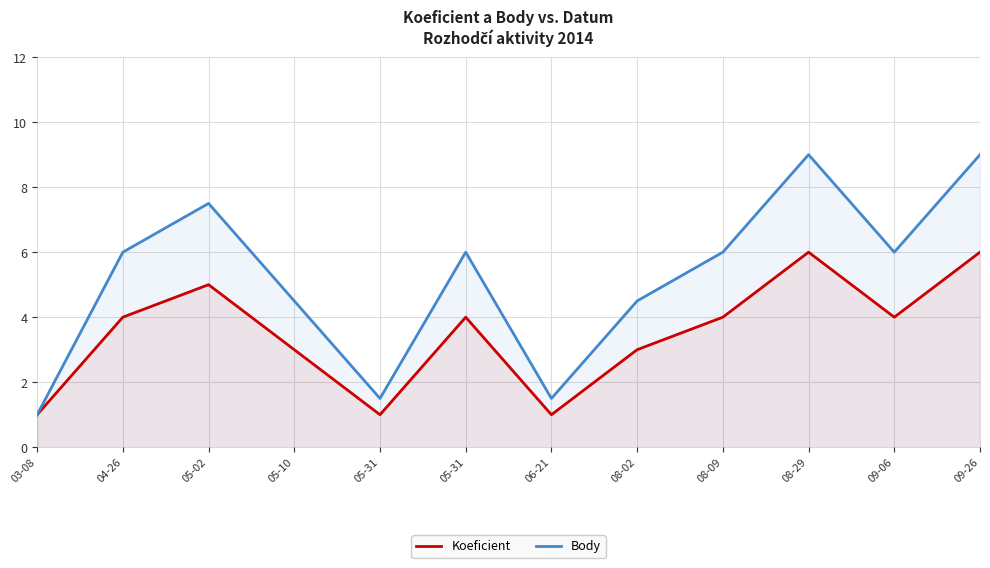

At which label does Body reach its peak?

08-29